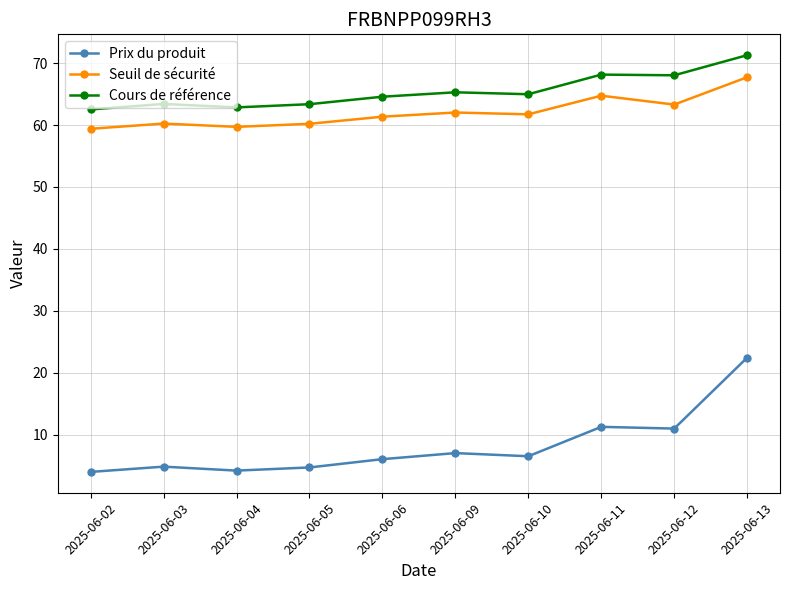

What are all the series names shown in the legend?

Prix du produit, Seuil de sécurité, Cours de référence